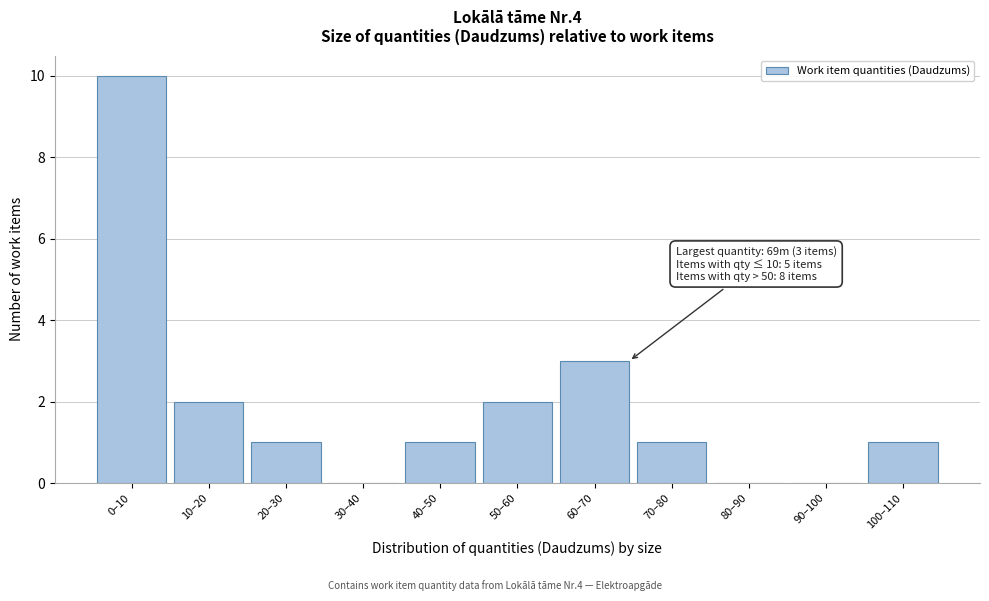

Reading left to right, list all the values displayed in this chart.

0–10=10	10–20=2	20–30=1	30–40=0	40–50=1	50–60=2	60–70=3	70–80=1	80–90=0	90–100=0	100–110=1